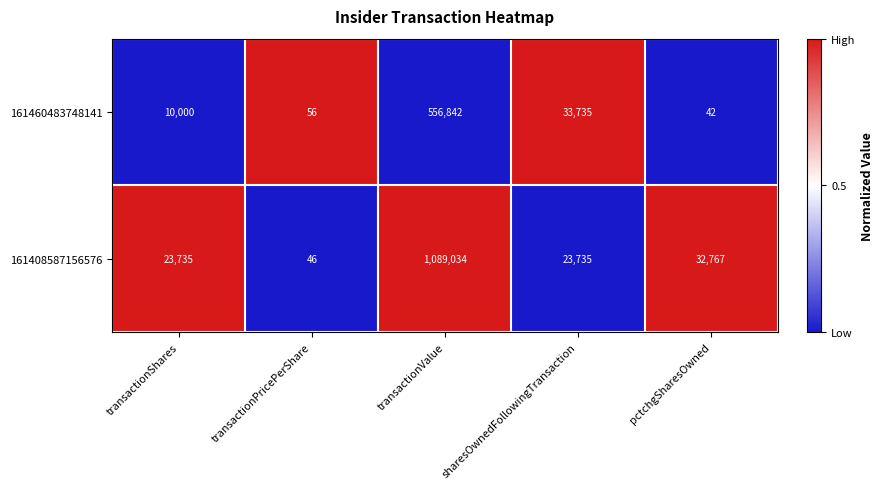

Rank the series at transactionPricePerShare from highest to lowest value.

161460483748141, 161408587156576